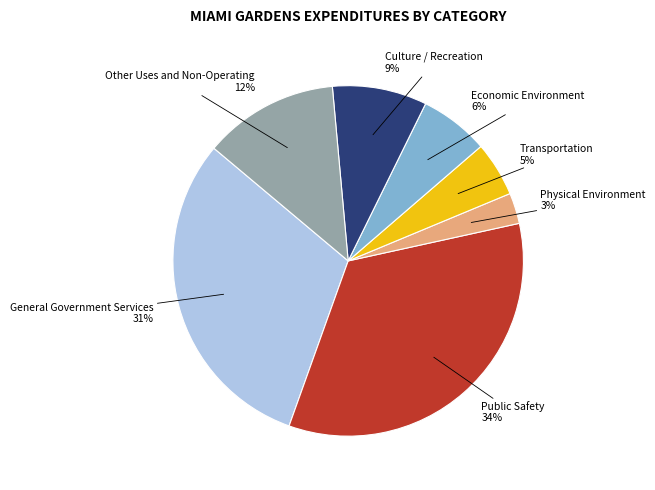

Is Other Uses and Non-Operating the majority of the pie?

No